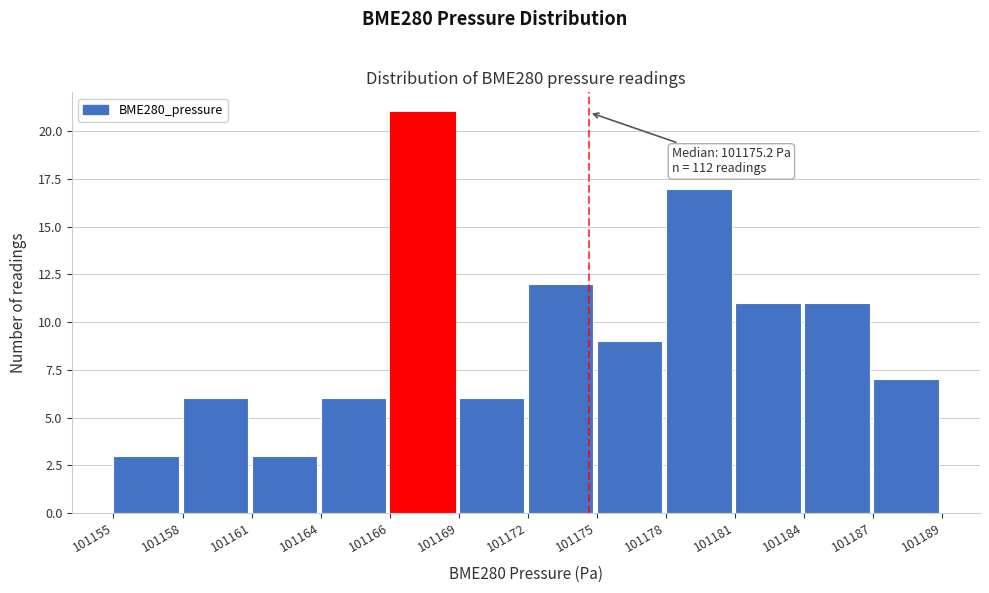

Reading left to right, extract all data points from this chart.

101155=3	101158=6	101161=3	101164=6	101166=21	101169=6	101172=12	101175=9	101178=17	101181=11	101184=11	101187=7